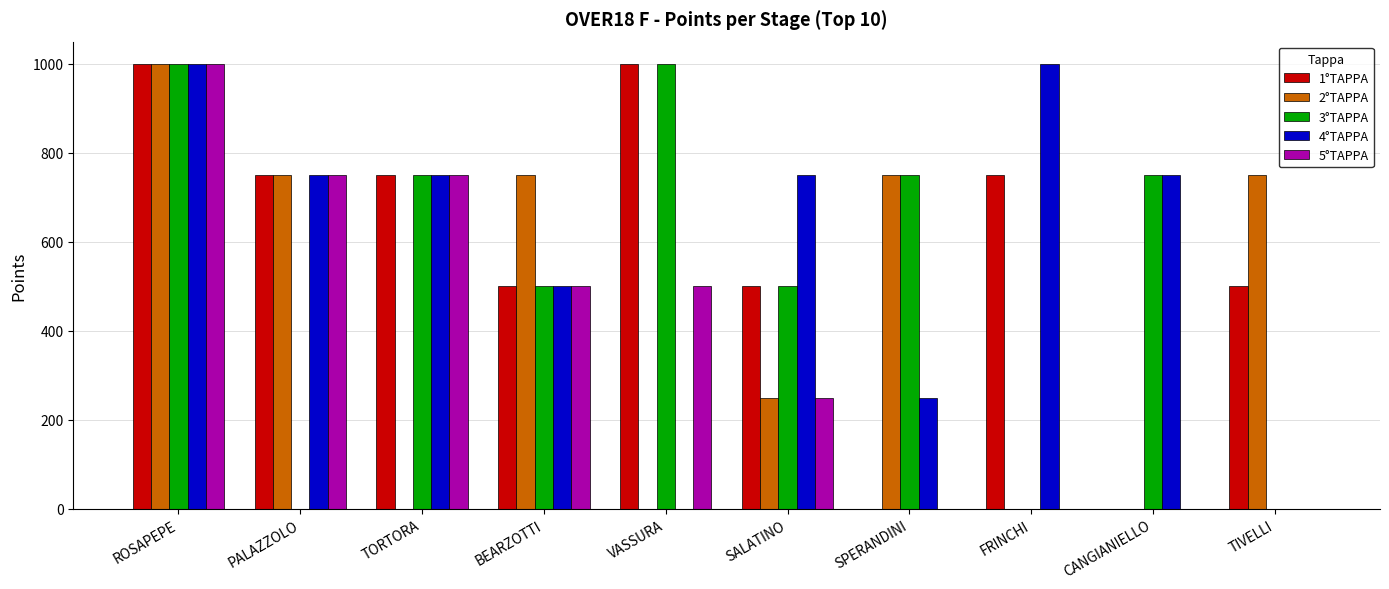

Which category has the highest value in the 2°TAPPA series?

ROSAPEPE